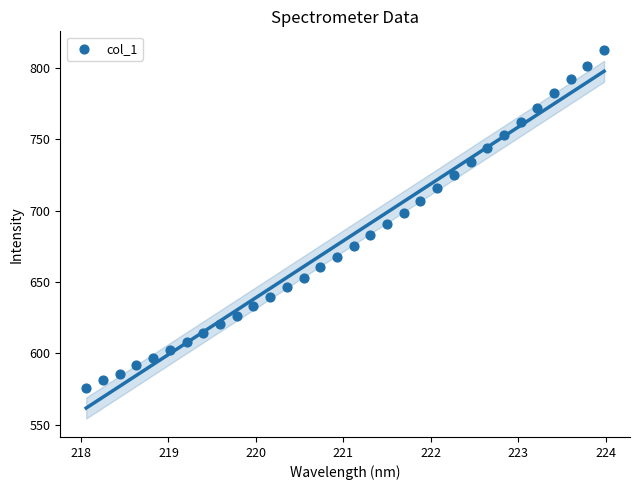

What is the range of Y values (max minus min)?

237.3